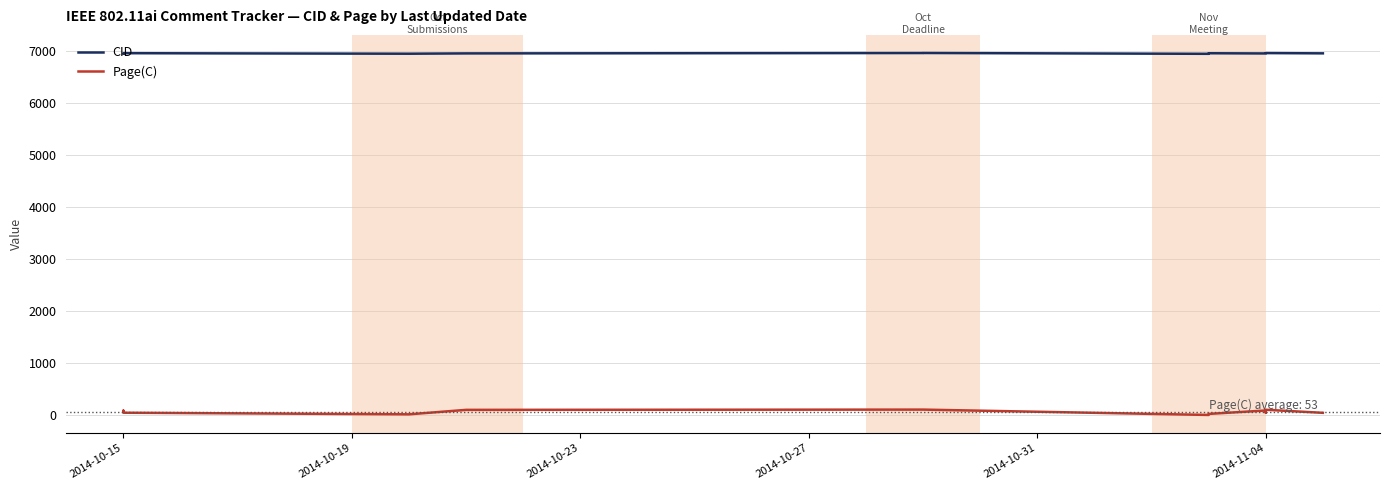

How many lines are shown in the chart?

2